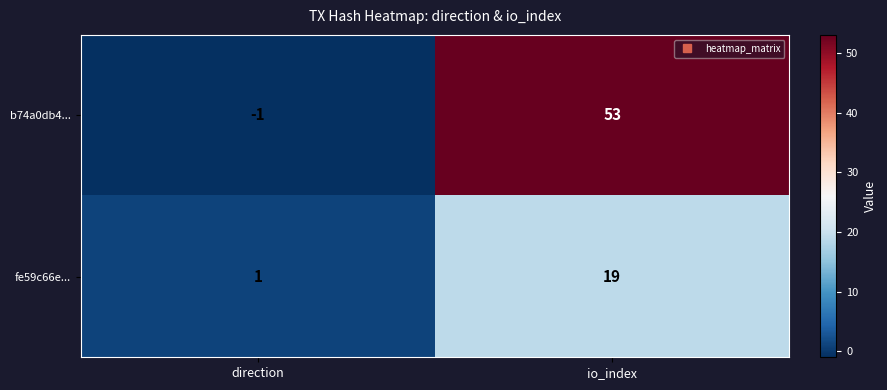

Which series has the largest total across all categories?

b74a0db4...